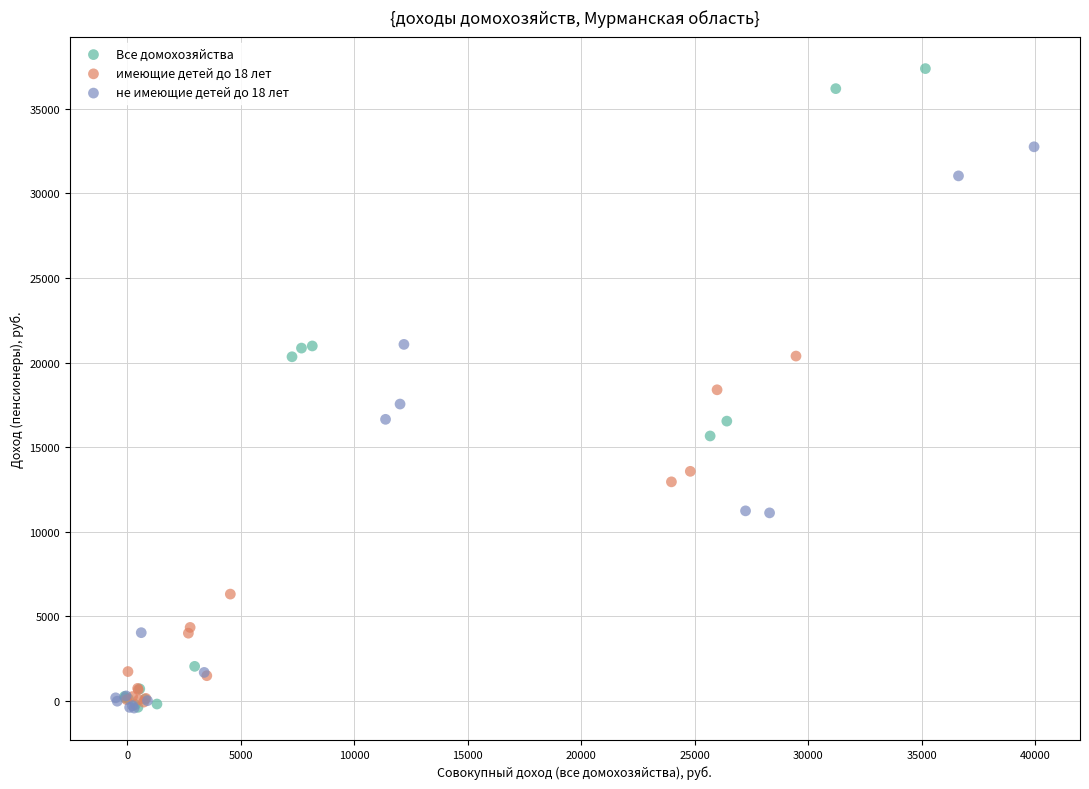

Which series contains the highest Y value?

Все домохозяйства